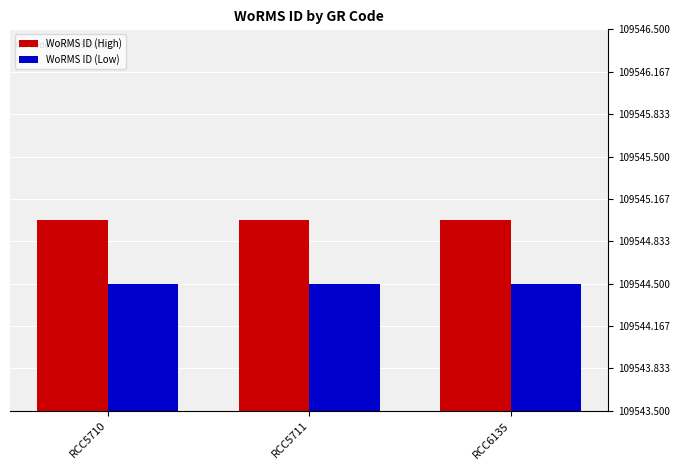

Rank the series at RCC5711 from highest to lowest value.

WoRMS ID (High), WoRMS ID (Low)